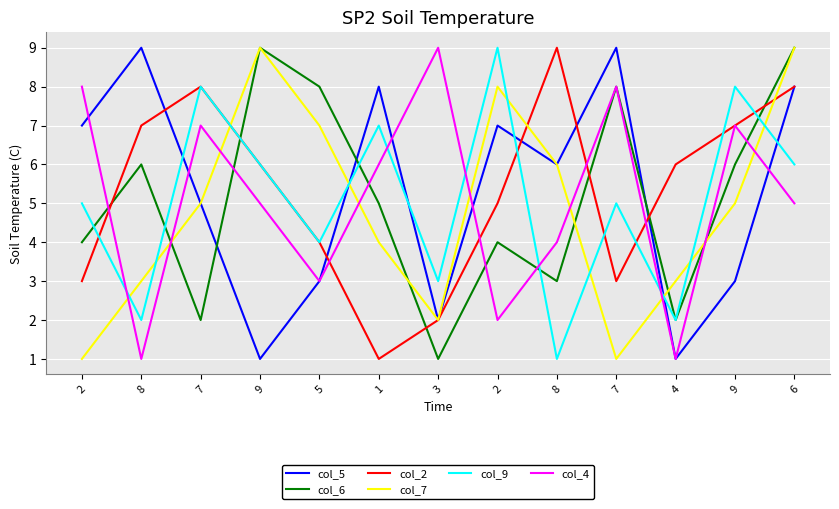

What are all the series names shown in the legend?

col_5, col_6, col_2, col_7, col_9, col_4